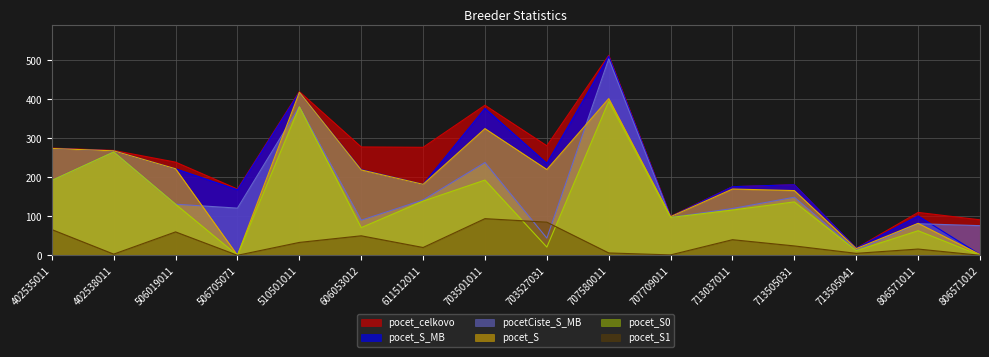

The pocet_S series shows 146 at 703501011. True or false?

False